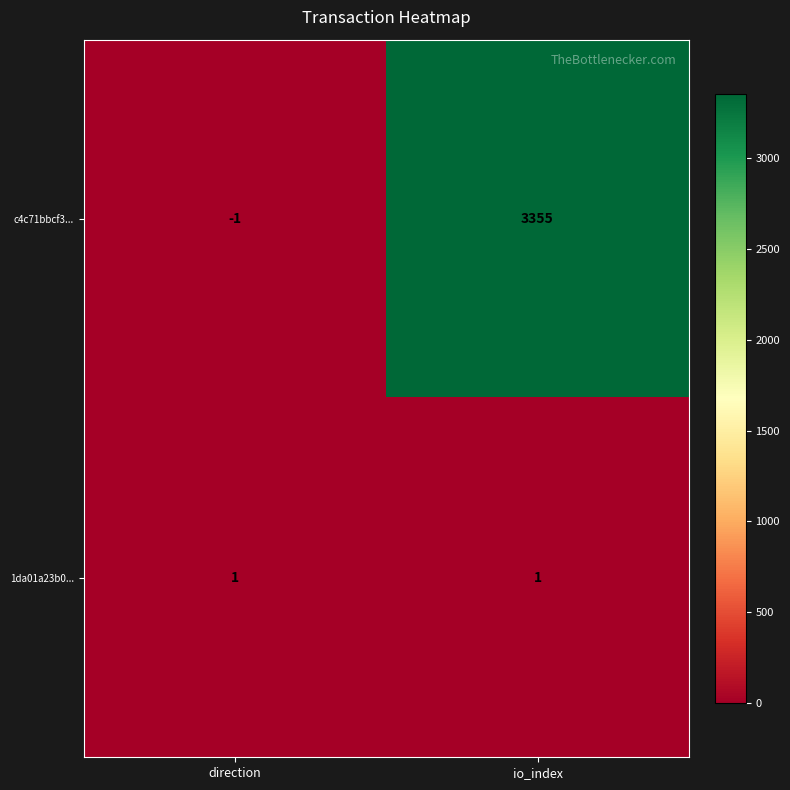

Reading right to left, extract all data points from this chart.

c4c71bbcf3...: 3355	-1
1da01a23b0...: 1	1